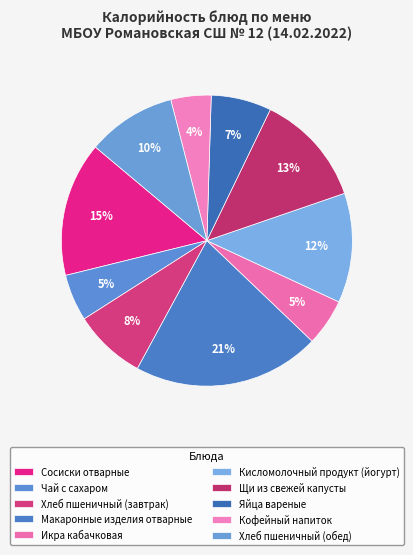

To the nearest percent, what is the combined percentage of Щи из свежей капусты and Чай с сахаром?

18%